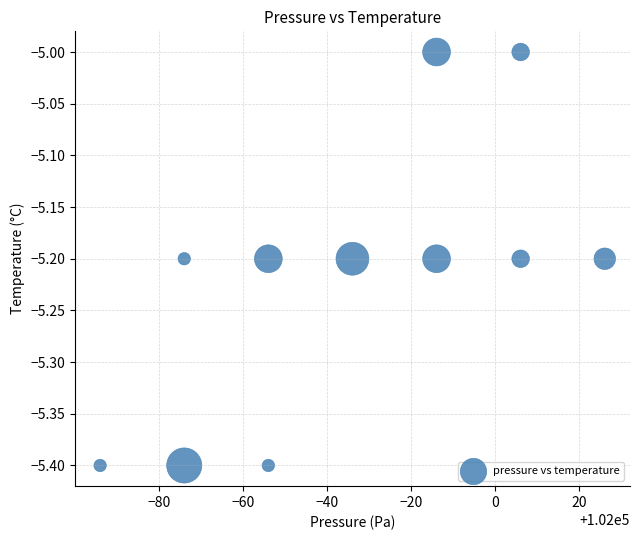

What is the range of Y values (max minus min)?

0.4